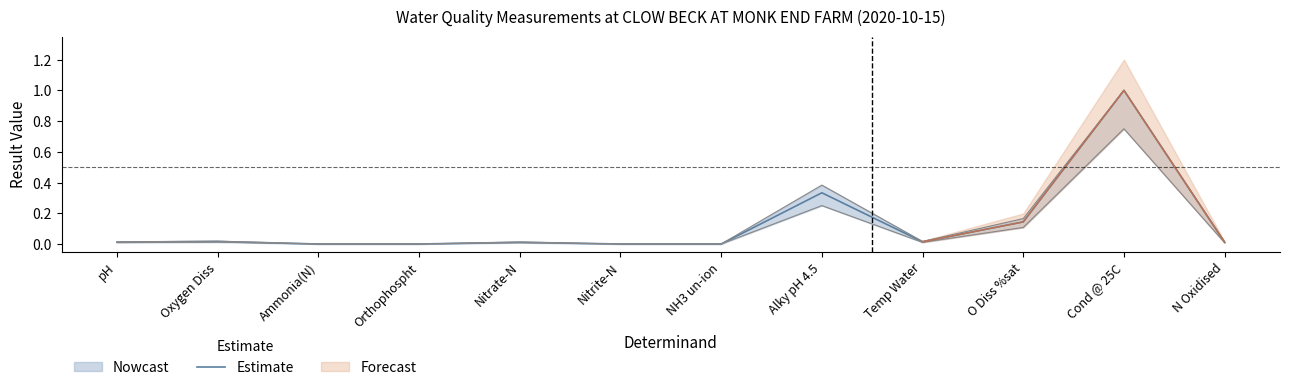

What is the average value?

0.1